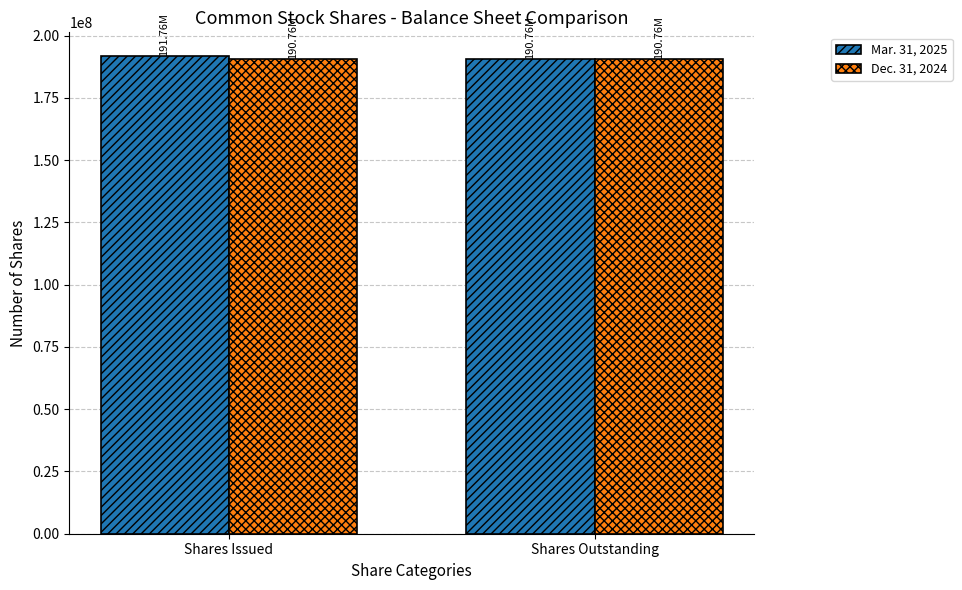

What is the spread (max minus min) of values at Shares Issued?

994453